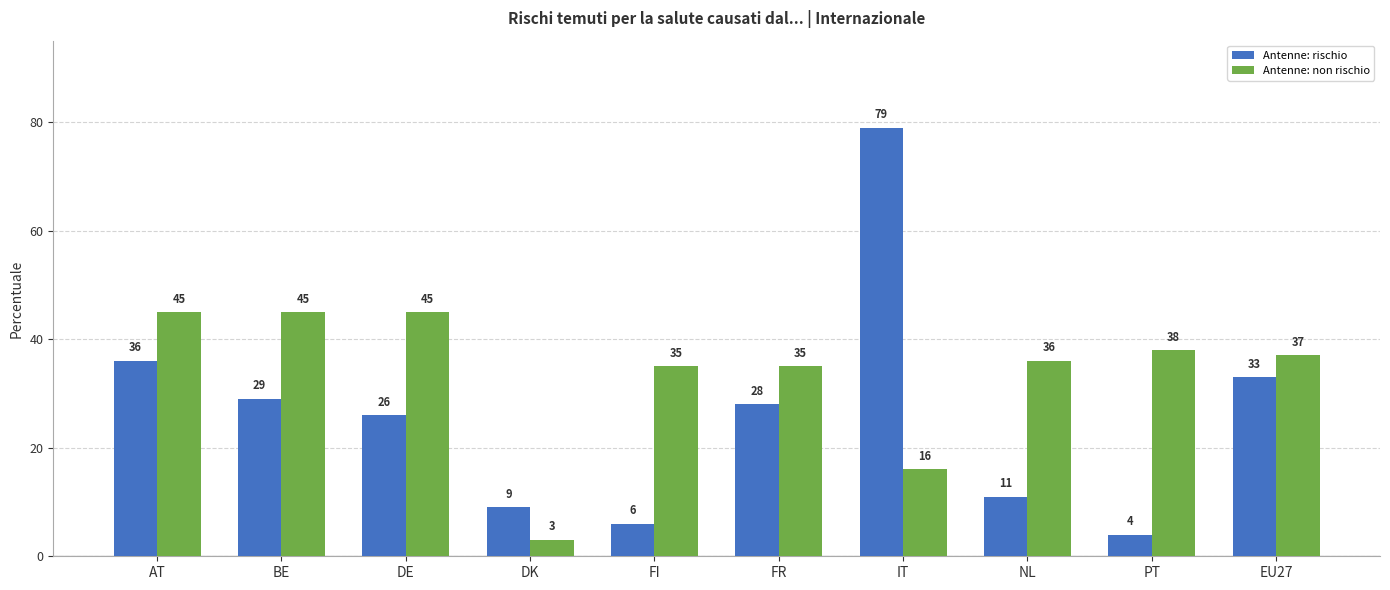

What is the label of the 4th bar from the right?

IT